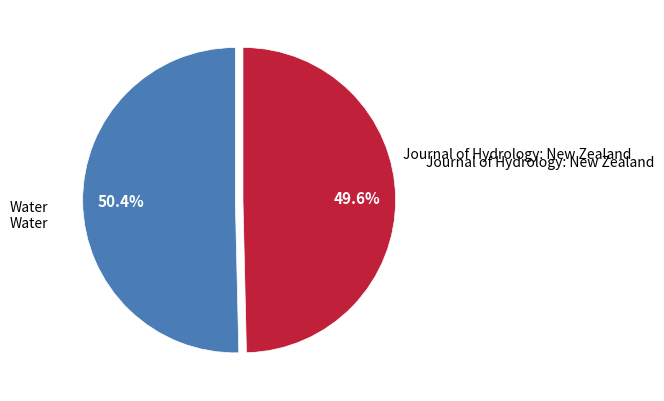

Count the number of slices in the pie.

2